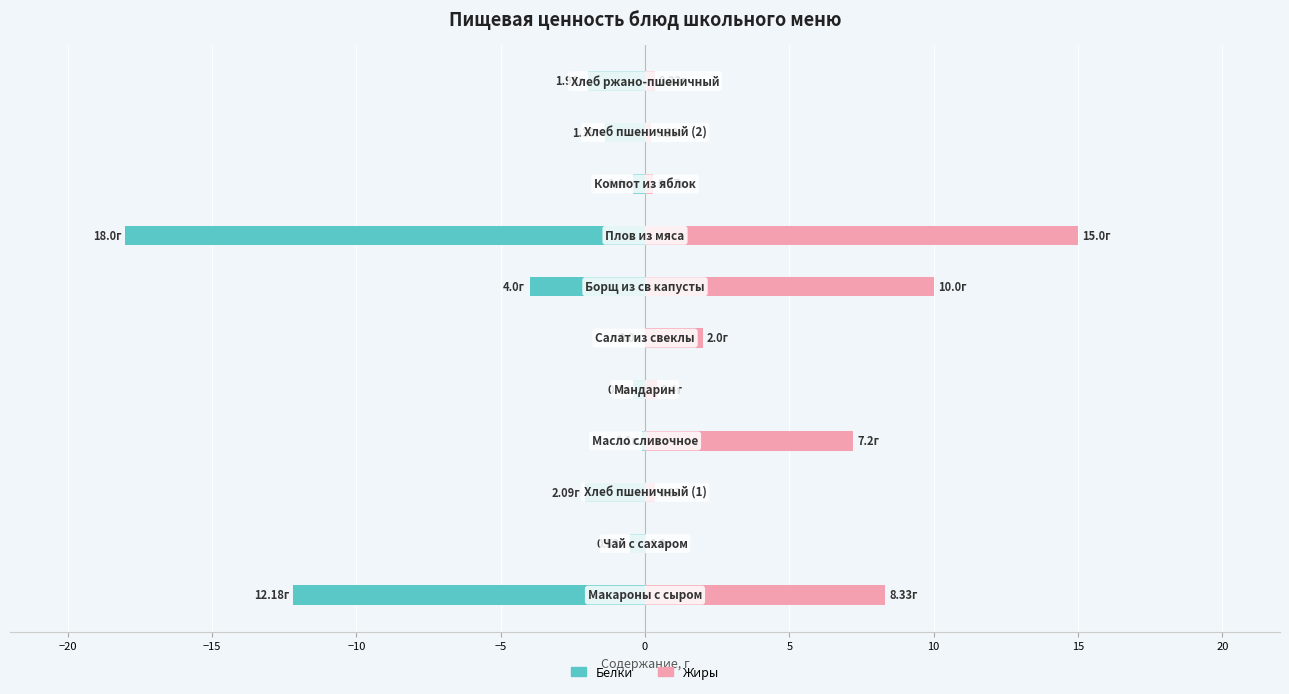

What are all the series names shown in the legend?

Белки, Жиры